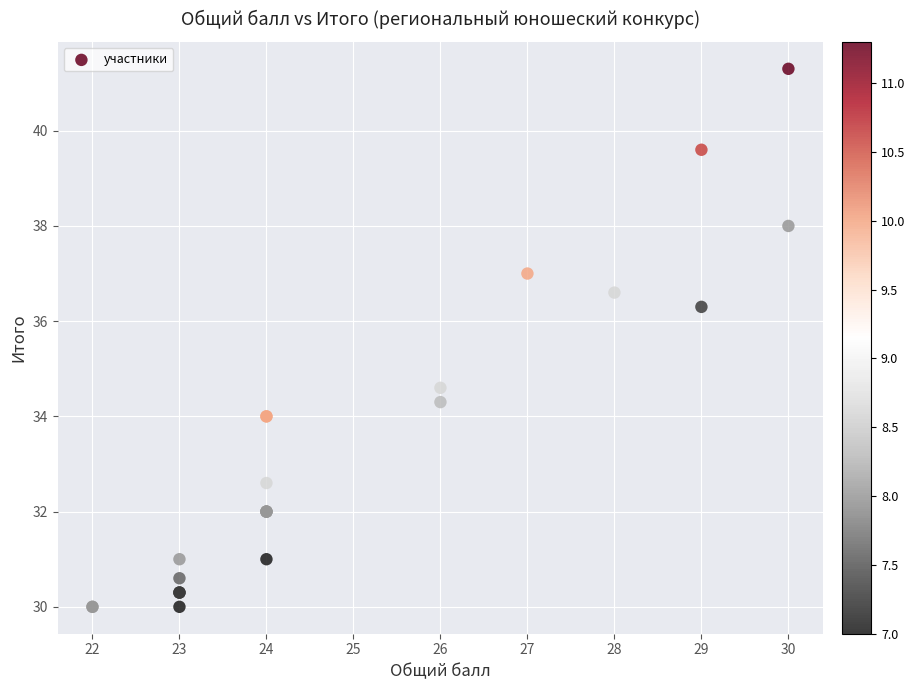

What Y value in the scatter plot is closest to 35?

34.6